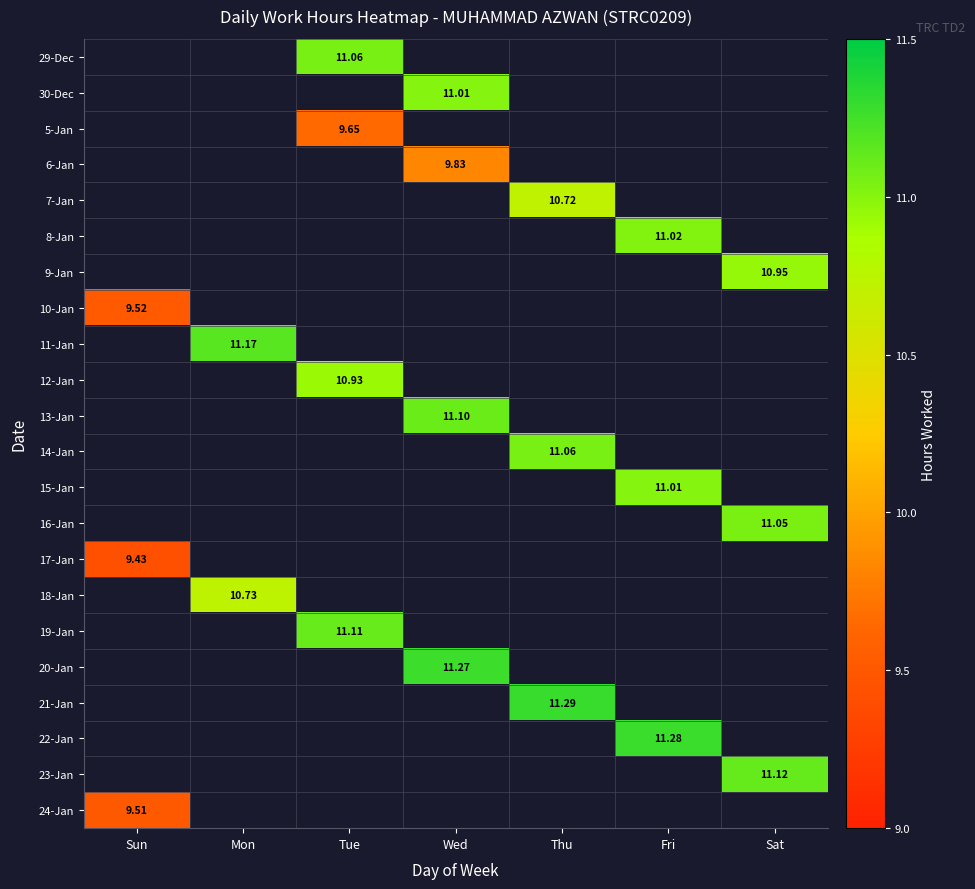

Is the value of 14-Jan at Tue greater than the value of 12-Jan at Sun?

No